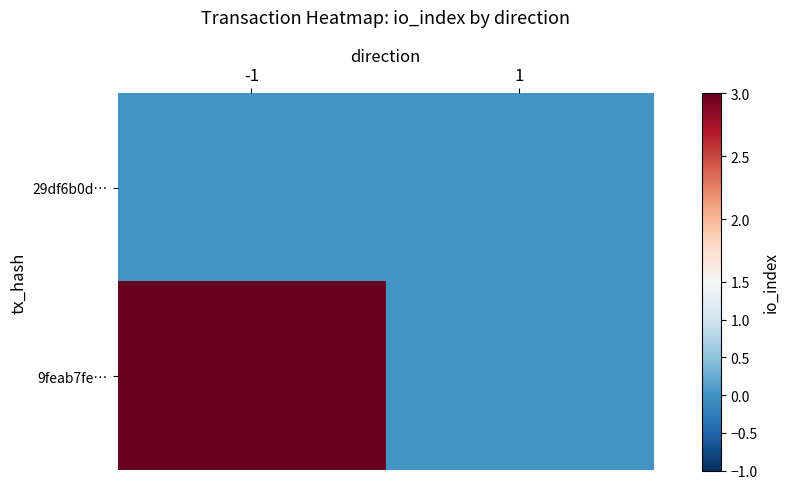

Reading left to right, what are all the values shown in this chart?

29df6b0d…: -1=0	1=0
9feab7fe…: -1=3	1=0